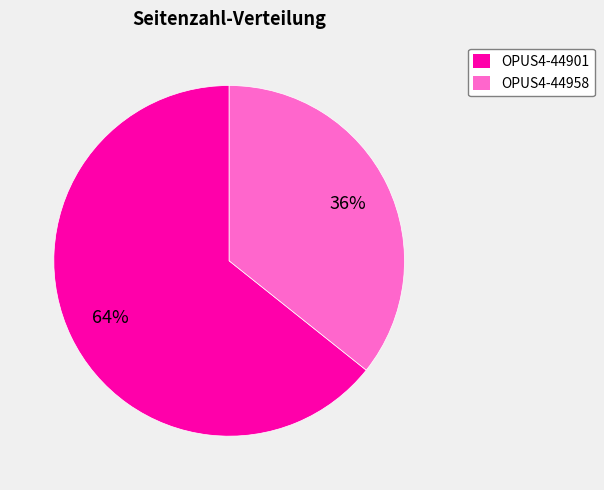

To the nearest percent, what is the average slice percentage?

50%